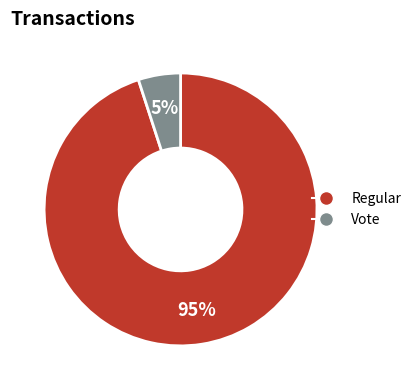

Is the sum of Regular and Vote greater than half?

Yes